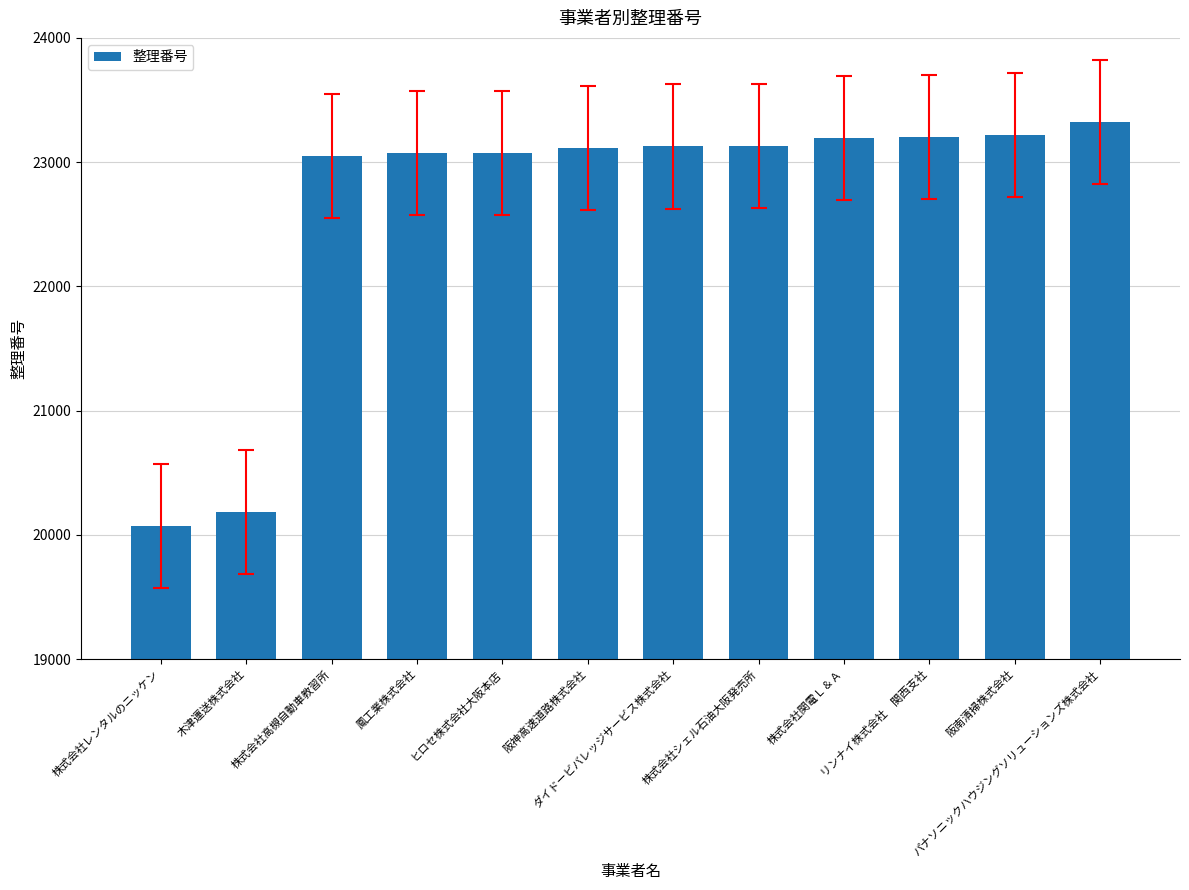

What position from the right is 株式会社高槻自動車教習所?

10